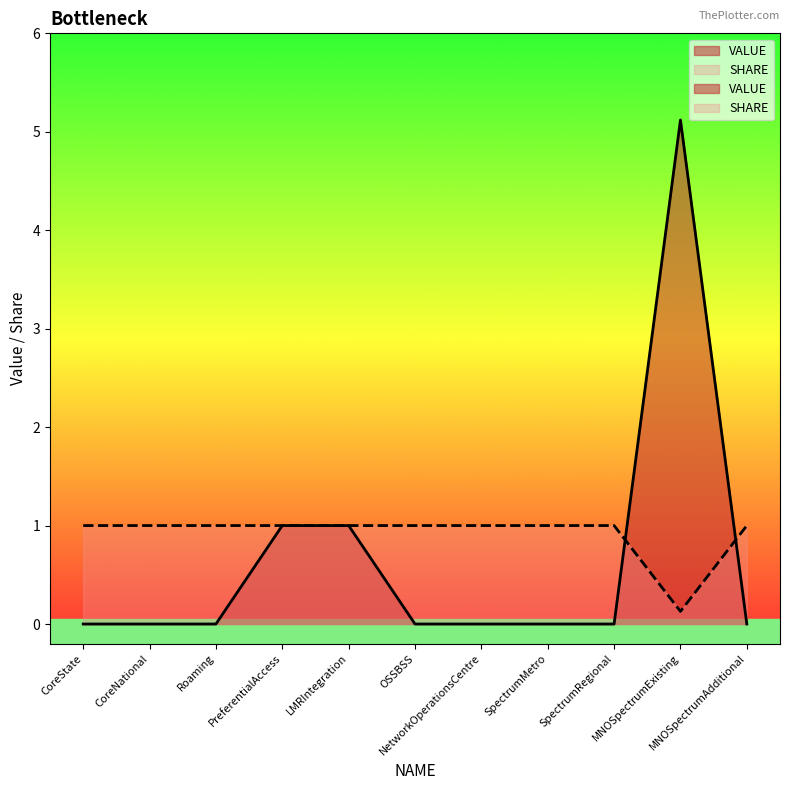

True or false: VALUE has a value of 0.0 at CoreState.

True